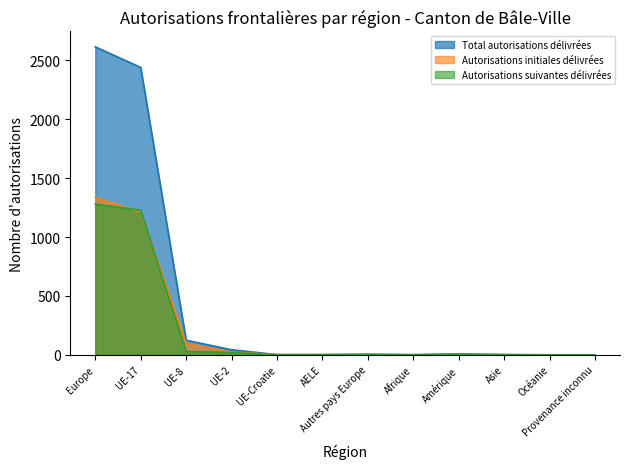

What is the value of the Autorisations initiales délivrées point at the 3rd from the left?

97